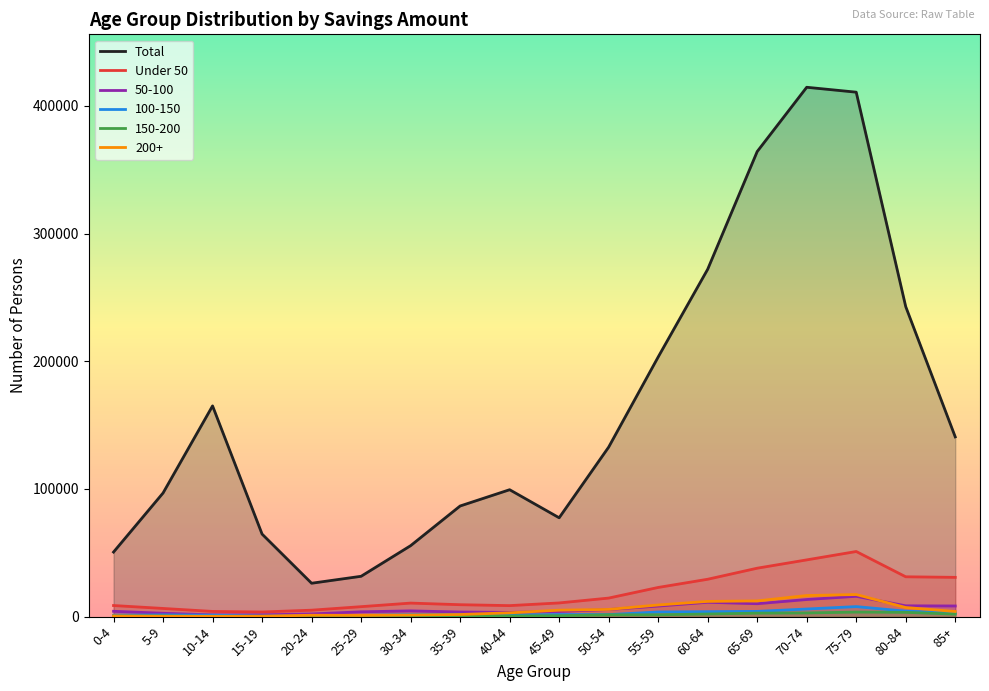

The 200+ series shows 17308 at 75-79. True or false?

True